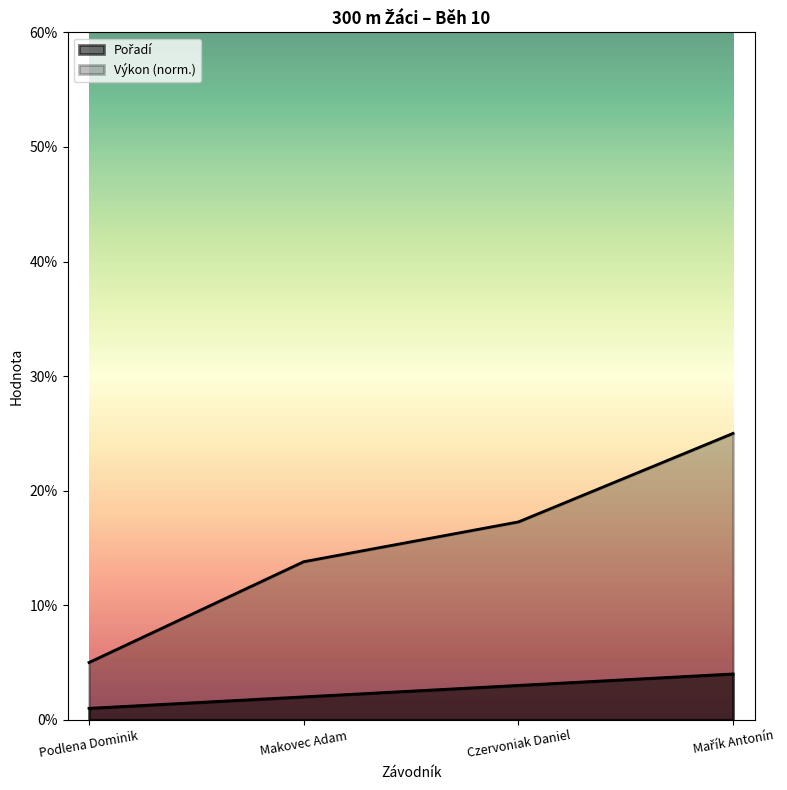

What is the difference between the Pořadí values at Podlena Dominik and Makovec Adam?

1.0